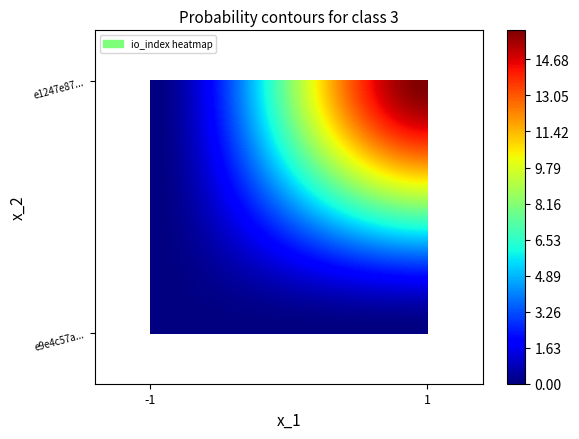

What is the sum of the e1247e8726f8654d0bd87ba6896d23e846c8a10 values at 1 and -1?

16